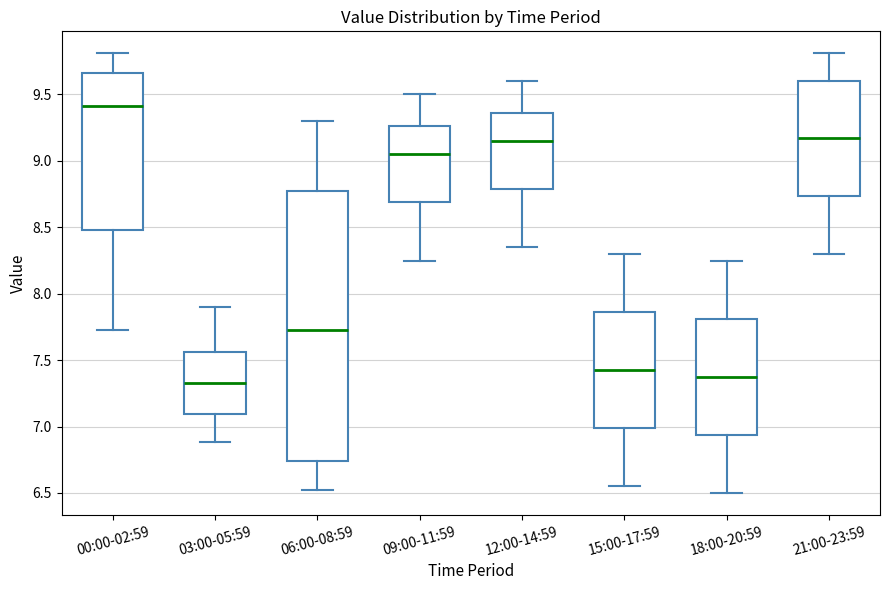

Which box has the highest median line?

00:00-02:59